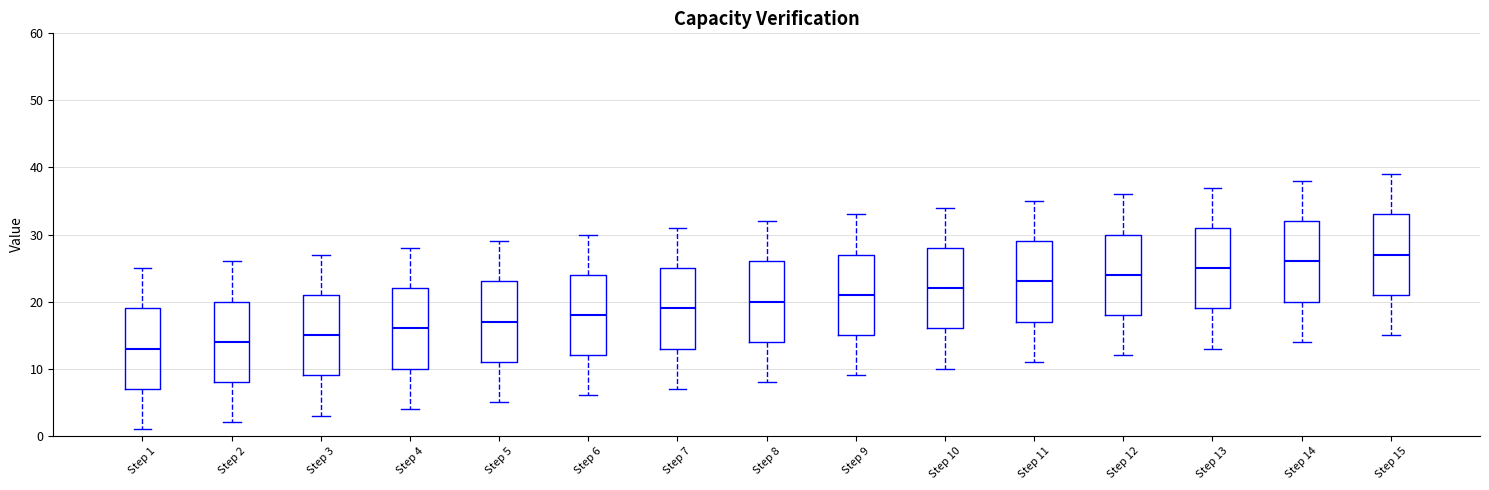

Reading left to right, transcribe this box plot: for each box, give where its median line is, the range the box spans, and where its two whiskers end, as read against the y-axis. The values are not printed on the chart, so give them approximately, as read against the axis.

Step 1: median 13, box 7 to 19, whiskers 1 to 25
Step 2: median 14, box 8 to 20, whiskers 2 to 26
Step 3: median 15, box 9 to 21, whiskers 3 to 27
Step 4: median 16, box 10 to 22, whiskers 4 to 28
Step 5: median 17, box 11 to 23, whiskers 5 to 29
Step 6: median 18, box 12 to 24, whiskers 6 to 30
Step 7: median 19, box 13 to 25, whiskers 7 to 31
Step 8: median 20, box 14 to 26, whiskers 8 to 32
Step 9: median 21, box 15 to 27, whiskers 9 to 33
Step 10: median 22, box 16 to 28, whiskers 10 to 34
Step 11: median 23, box 17 to 29, whiskers 11 to 35
Step 12: median 24, box 18 to 30, whiskers 12 to 36
Step 13: median 25, box 19 to 31, whiskers 13 to 37
Step 14: median 26, box 20 to 32, whiskers 14 to 38
Step 15: median 27, box 21 to 33, whiskers 15 to 39